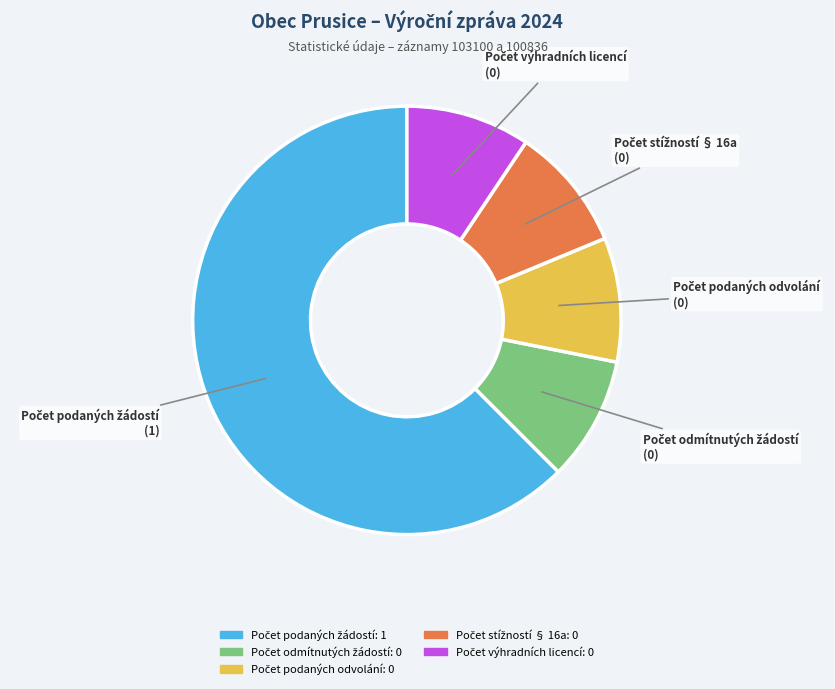

How many segments does this pie chart have?

5